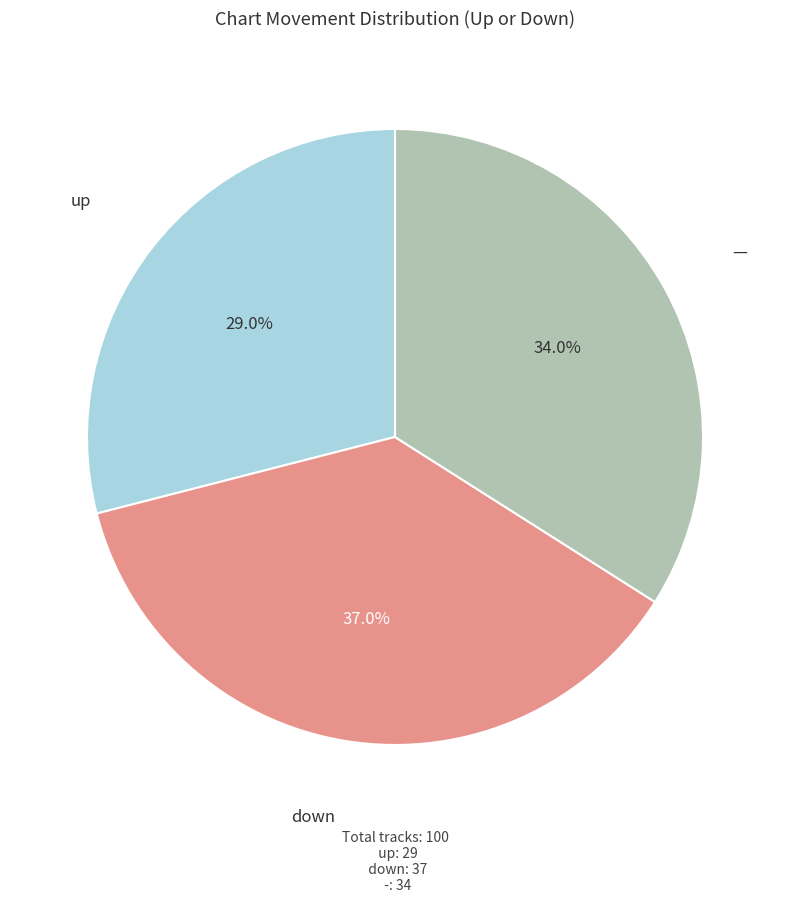

Does any single category account for the majority?

No